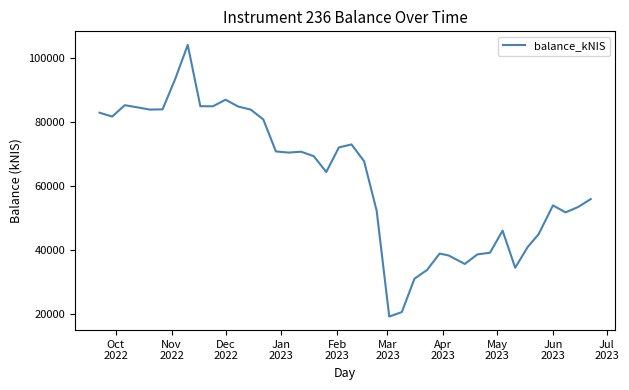

What is the greatest value displayed?

104260.8